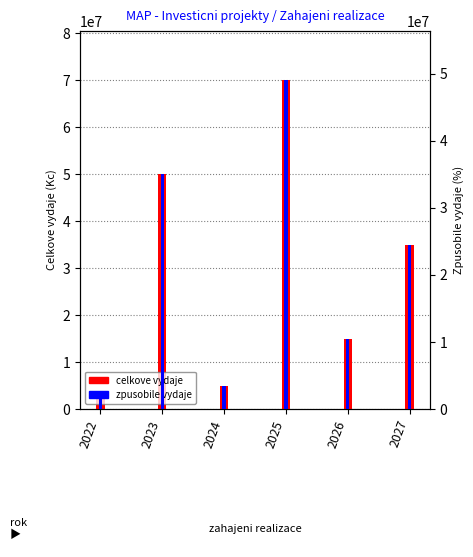

Which series has the largest range (max minus min)?

celkove vydaje